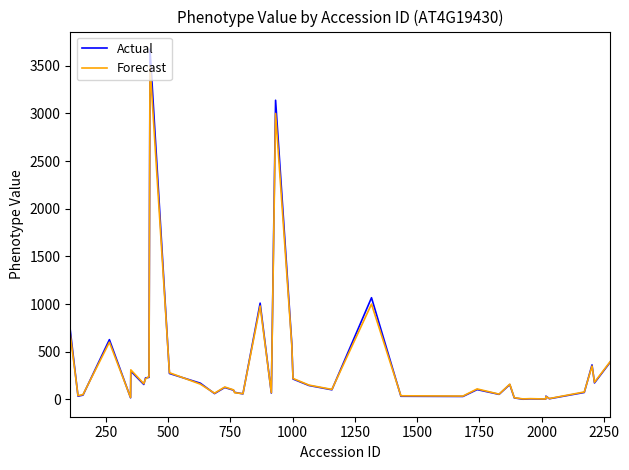

Rank the series by their maximum value, from lowest to highest.

Forecast, Actual